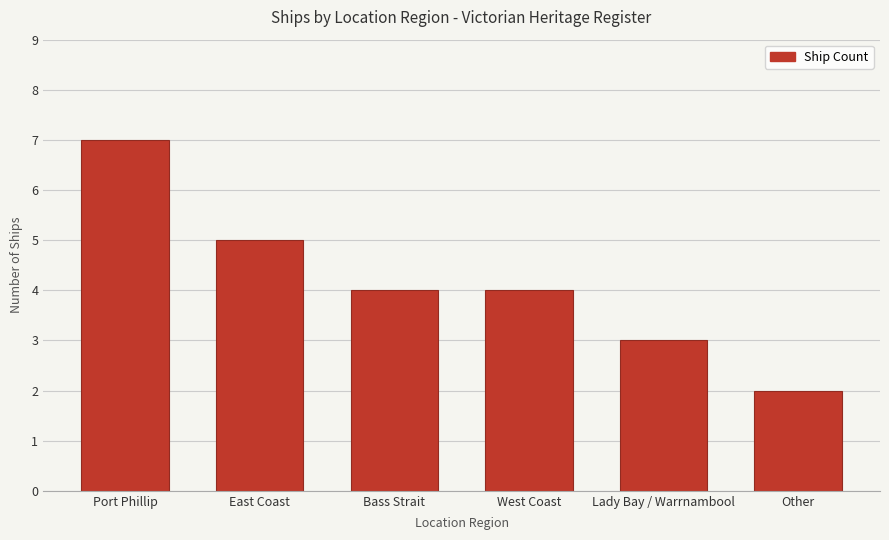

What is the label of the 5th bar from the left?

Lady Bay / Warrnambool